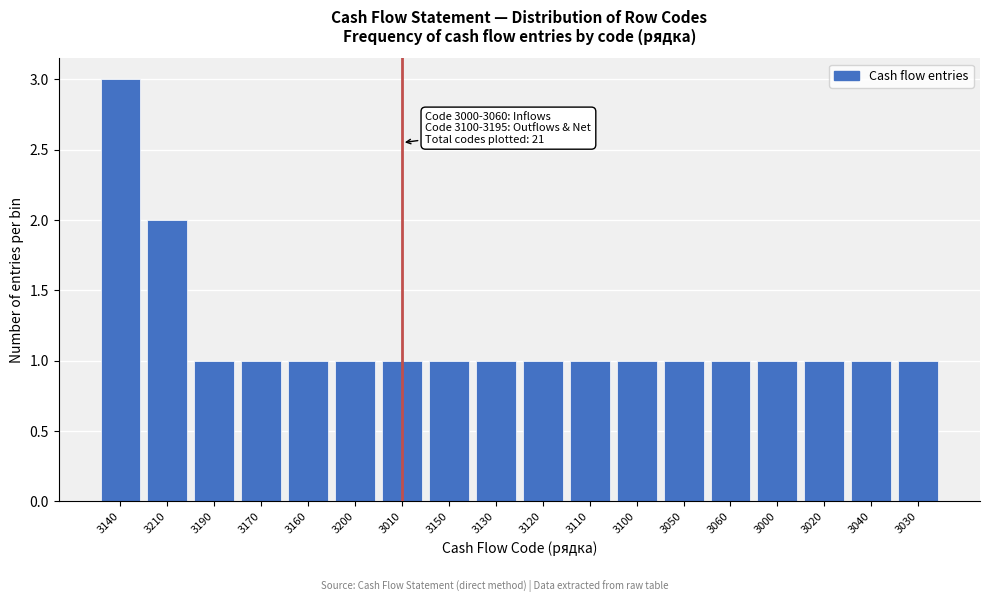

Reading right to left, what are all the values shown in this chart?

3030=1	3040=1	3020=1	3000=1	3060=1	3050=1	3100=1	3110=1	3120=1	3130=1	3150=1	3010=1	3200=1	3160=1	3170=1	3190=1	3210=2	3140=3